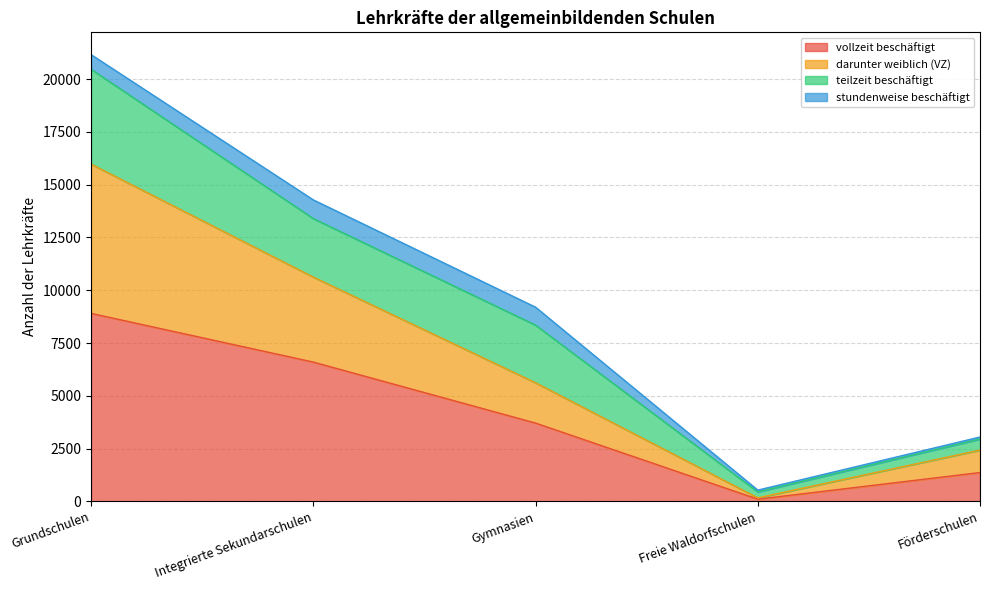

How many data points in vollzeit beschäftigt are above 3711?

2